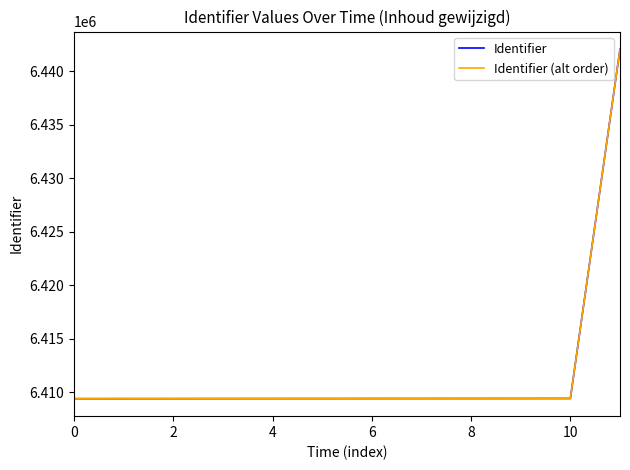

What is the smallest value displayed?

6409400